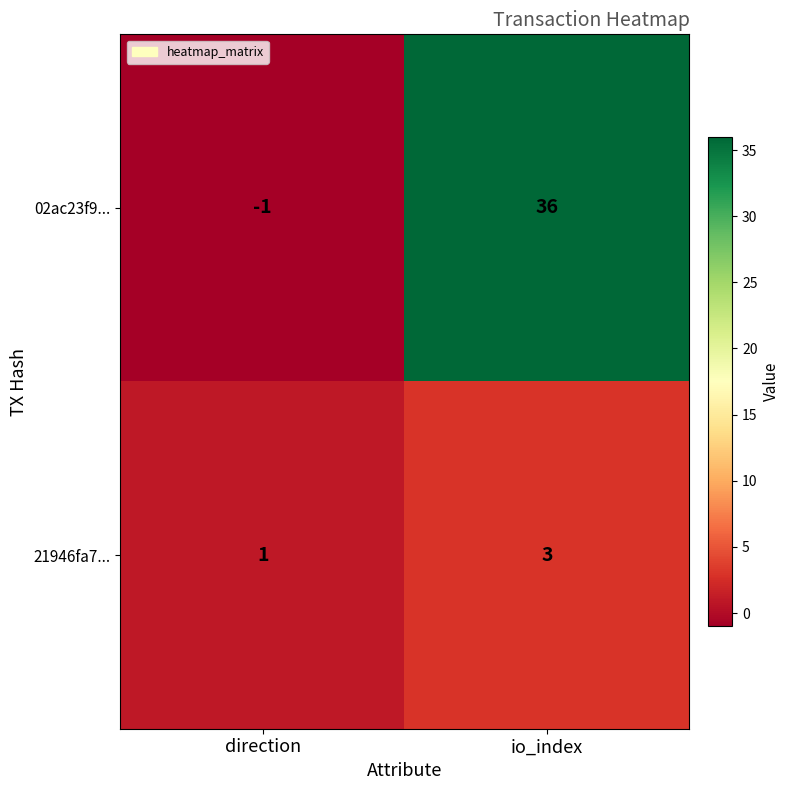

What is the spread (max minus min) of values at io_index?

33